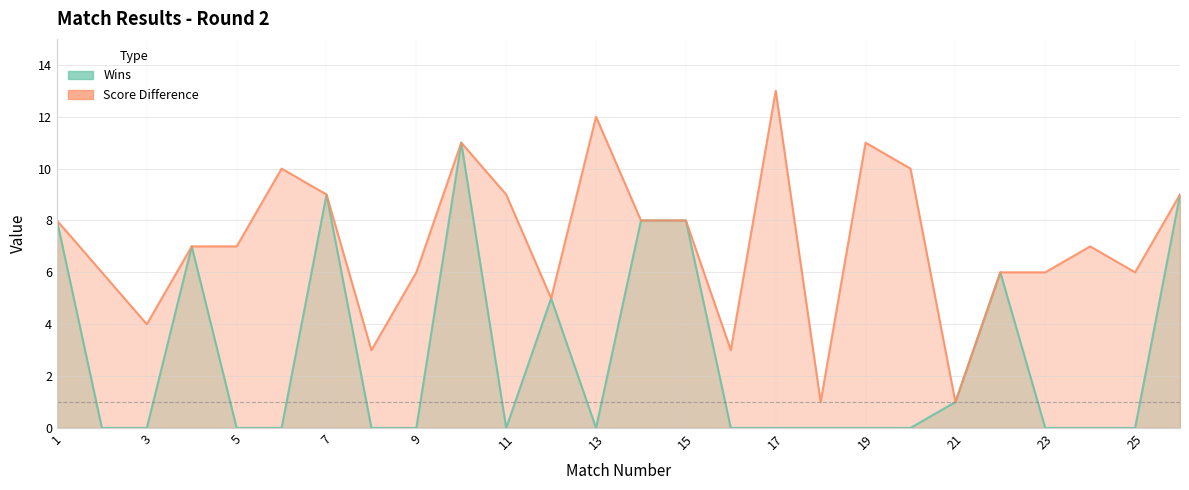

List the labels in order of value, largest first.

17, 13, 10, 19, 6, 20, 7, 11, 26, 1, 14, 15, 4, 5, 24, 2, 9, 22, 23, 25, 12, 3, 8, 16, 18, 21